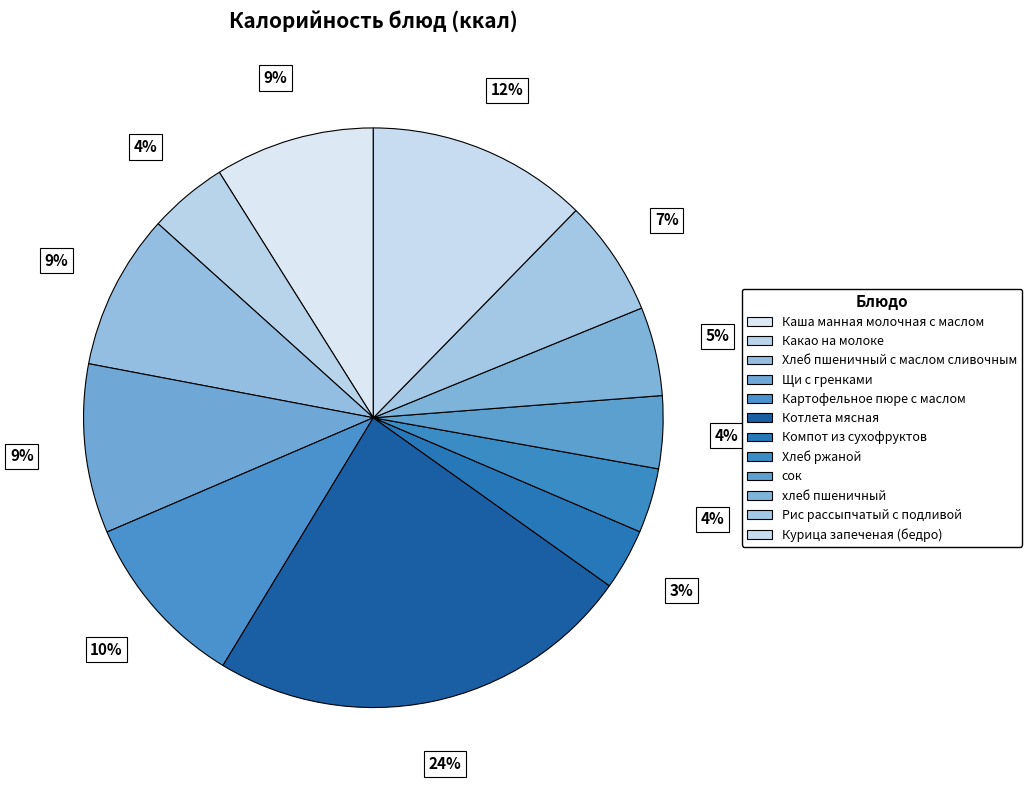

To the nearest percent, what is the average slice percentage?

8%